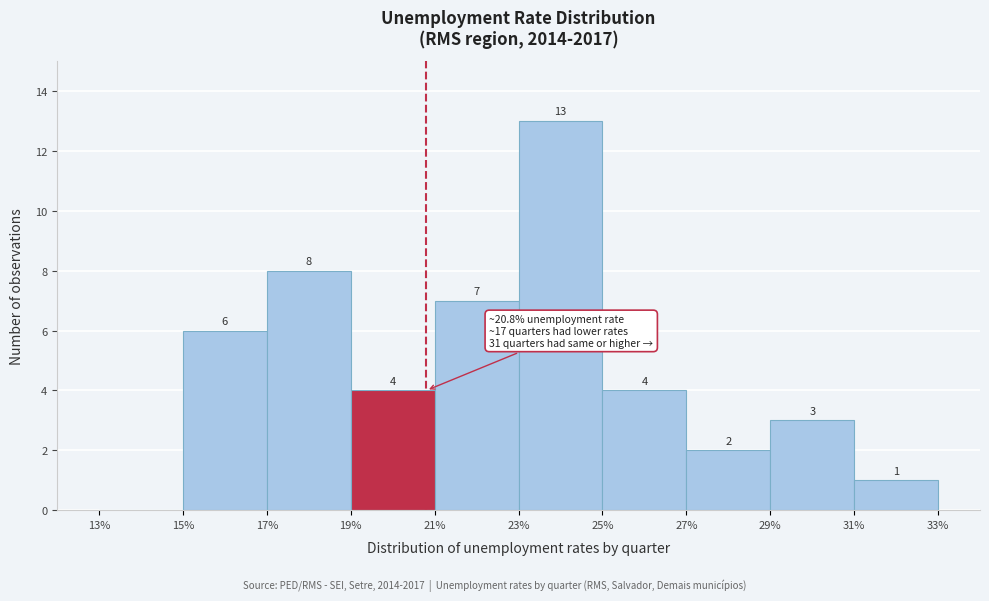

Which range on the x-axis has the tallest bar?

23% to 25%